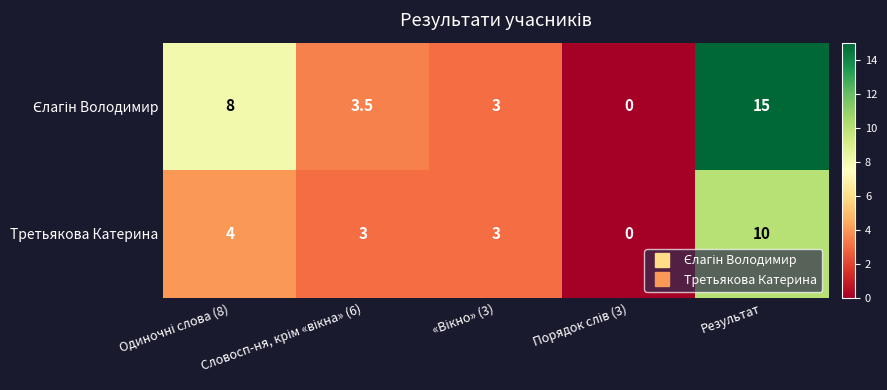

What is the maximum value for Третьякова Катерина?

10.0